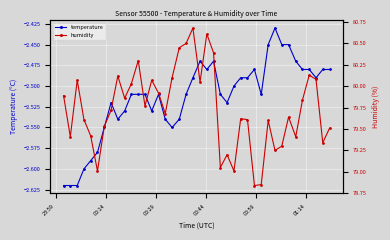

Reading left to right, what are all the values shown in this chart?

temperature: -2.6	-2.6	-2.6	-2.6	-2.6	-2.6	-2.5	-2.5	-2.5	-2.5	-2.5	-2.5	-2.5	-2.5	-2.5	-2.5	-2.5	-2.5	-2.5	-2.5	-2.5	-2.5	-2.5	-2.5	-2.5	-2.5	-2.5	-2.5	-2.5	-2.5	-2.5	-2.4	-2.5	-2.5	-2.5	-2.5	-2.5	-2.5	-2.5	-2.5
humidity: 79.9	79.4	80.1	79.6	79.4	79.0	79.5	79.7	80.1	79.9	80.0	80.3	79.8	80.1	79.9	79.7	80.1	80.5	80.5	80.7	80.0	80.6	80.4	79.0	79.2	79.0	79.6	79.6	78.8	78.8	79.6	79.2	79.3	79.6	79.4	79.8	80.1	80.1	79.3	79.5